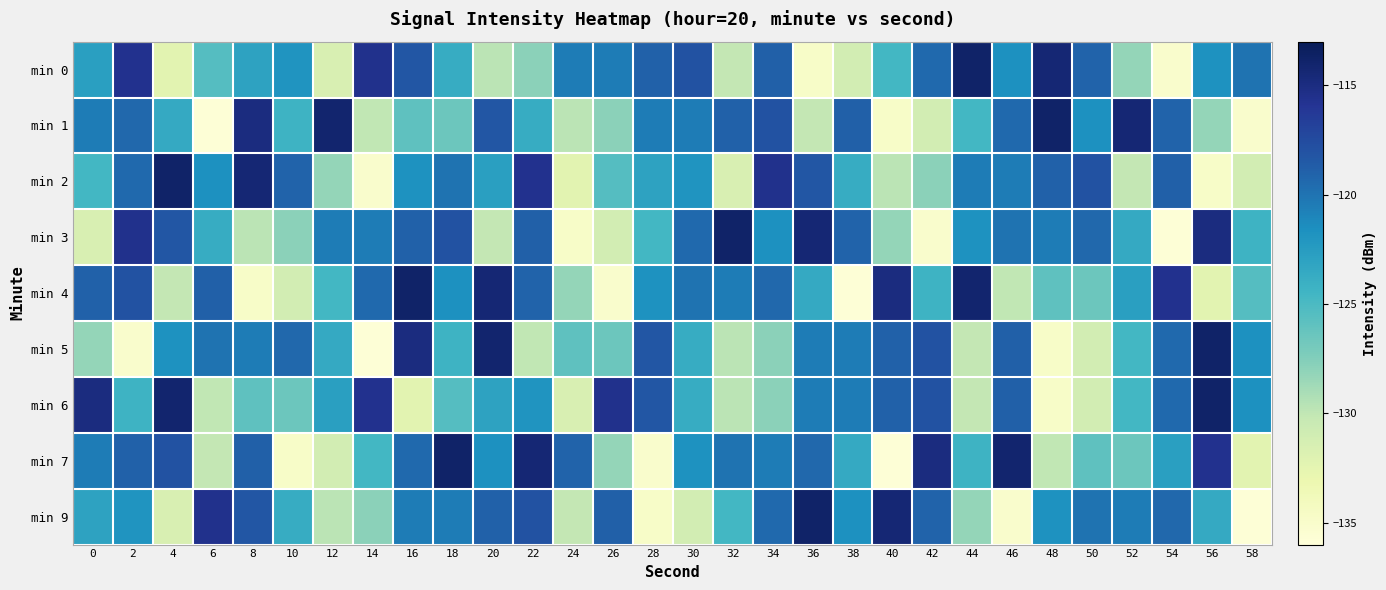

Reading left to right, list all the values displayed in this chart.

min 0: 0=-122.8	2=-115.7	4=-132.3	6=-125.5	8=-123.0	10=-121.9	12=-131.6	14=-115.6	16=-118.2	18=-123.7	20=-129.8	22=-127.9	24=-120.5	26=-120.5	28=-119.0	30=-118.0	32=-130.1	34=-118.9	36=-134.8	38=-131.1	40=-124.6	42=-119.4	44=-113.9	46=-121.7	48=-114.4	50=-119.1	52=-128.2	54=-135.0	56=-121.8	58=-120.0
min 1: 0=-120.5	2=-119.3	4=-123.6	6=-135.8	8=-114.9	10=-124.3	12=-114.1	14=-130.0	16=-125.9	18=-126.5	20=-118.2	22=-123.7	24=-129.8	26=-127.9	28=-120.5	30=-120.5	32=-119.0	34=-118.0	36=-130.1	38=-118.9	40=-134.8	42=-131.1	44=-124.6	46=-119.4	48=-113.9	50=-121.7	52=-114.4	54=-119.1	56=-128.2	58=-135.0
min 2: 0=-124.6	2=-119.4	4=-113.9	6=-121.7	8=-114.4	10=-119.1	12=-128.2	14=-135.0	16=-121.8	18=-120.0	20=-122.8	22=-115.7	24=-132.3	26=-125.5	28=-123.0	30=-121.9	32=-131.6	34=-115.6	36=-118.2	38=-123.7	40=-129.8	42=-127.9	44=-120.5	46=-120.5	48=-119.0	50=-118.0	52=-130.1	54=-118.9	56=-134.8	58=-131.1
min 3: 0=-131.6	2=-115.6	4=-118.2	6=-123.7	8=-129.8	10=-127.9	12=-120.5	14=-120.5	16=-119.0	18=-118.0	20=-130.1	22=-118.9	24=-134.8	26=-131.1	28=-124.6	30=-119.4	32=-113.9	34=-121.7	36=-114.4	38=-119.1	40=-128.2	42=-135.0	44=-121.8	46=-120.0	48=-120.5	50=-119.3	52=-123.6	54=-135.8	56=-114.9	58=-124.3
min 4: 0=-119.0	2=-118.0	4=-130.1	6=-118.9	8=-134.8	10=-131.1	12=-124.6	14=-119.4	16=-113.9	18=-121.7	20=-114.4	22=-119.1	24=-128.2	26=-135.0	28=-121.8	30=-120.0	32=-120.5	34=-119.3	36=-123.6	38=-135.8	40=-114.9	42=-124.3	44=-114.1	46=-130.0	48=-125.9	50=-126.5	52=-122.8	54=-115.7	56=-132.3	58=-125.5
min 5: 0=-128.2	2=-135.0	4=-121.8	6=-120.0	8=-120.5	10=-119.3	12=-123.6	14=-135.8	16=-114.9	18=-124.3	20=-114.1	22=-130.0	24=-125.9	26=-126.5	28=-118.2	30=-123.7	32=-129.8	34=-127.9	36=-120.5	38=-120.5	40=-119.0	42=-118.0	44=-130.1	46=-118.9	48=-134.8	50=-131.1	52=-124.6	54=-119.4	56=-113.9	58=-121.7
min 6: 0=-114.9	2=-124.3	4=-114.1	6=-130.0	8=-125.9	10=-126.5	12=-122.8	14=-115.7	16=-132.3	18=-125.5	20=-123.0	22=-121.9	24=-131.6	26=-115.6	28=-118.2	30=-123.7	32=-129.8	34=-127.9	36=-120.5	38=-120.5	40=-119.0	42=-118.0	44=-130.1	46=-118.9	48=-134.8	50=-131.1	52=-124.6	54=-119.4	56=-113.9	58=-121.7
min 7: 0=-120.5	2=-119.0	4=-118.0	6=-130.1	8=-118.9	10=-134.8	12=-131.1	14=-124.6	16=-119.4	18=-113.9	20=-121.7	22=-114.4	24=-119.1	26=-128.2	28=-135.0	30=-121.8	32=-120.0	34=-120.5	36=-119.3	38=-123.6	40=-135.8	42=-114.9	44=-124.3	46=-114.1	48=-130.0	50=-125.9	52=-126.5	54=-122.8	56=-115.7	58=-132.3
min 9: 0=-123.0	2=-121.9	4=-131.6	6=-115.6	8=-118.2	10=-123.7	12=-129.8	14=-127.9	16=-120.5	18=-120.5	20=-119.0	22=-118.0	24=-130.1	26=-118.9	28=-134.8	30=-131.1	32=-124.6	34=-119.4	36=-113.9	38=-121.7	40=-114.4	42=-119.1	44=-128.2	46=-135.0	48=-121.8	50=-120.0	52=-120.5	54=-119.3	56=-123.6	58=-135.8